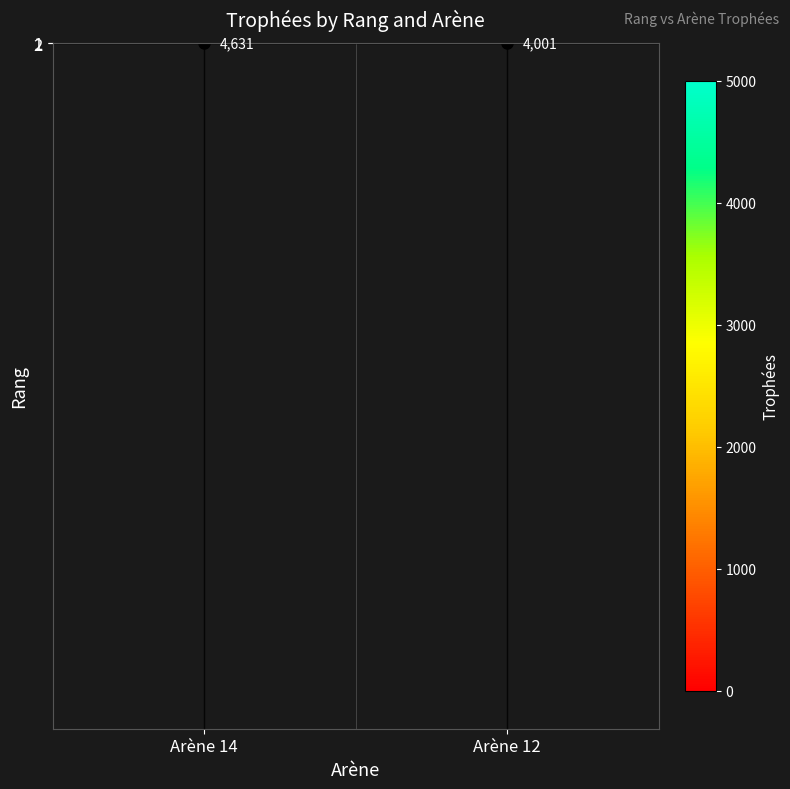

The 2 series shows 2039 at Arène 12. True or false?

False